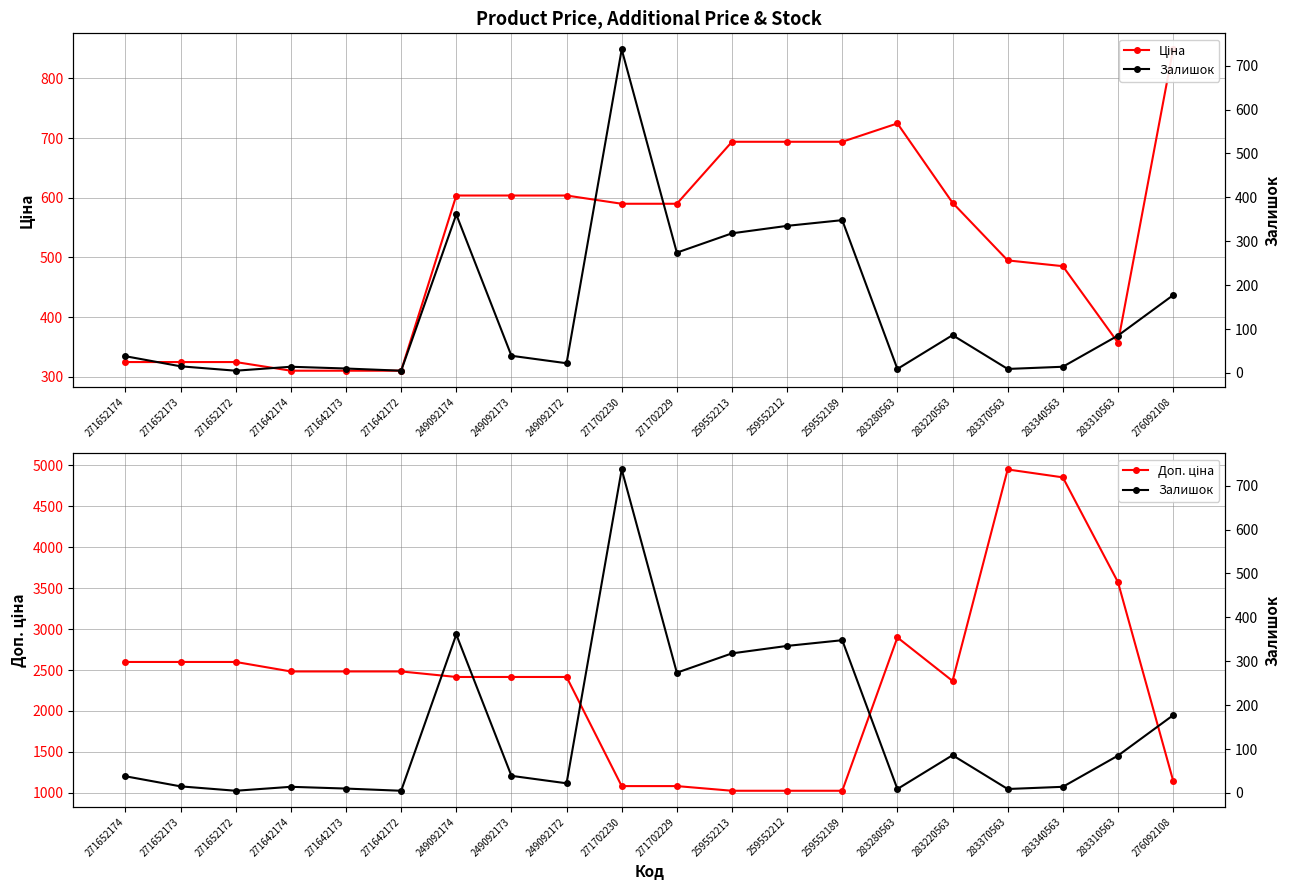

Does the chart display data point markers on the line(s)?

Yes